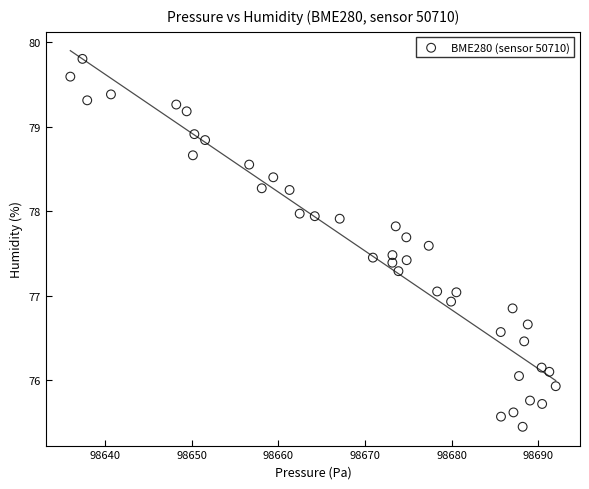

What is the range of X values (max minus min)?

56.0